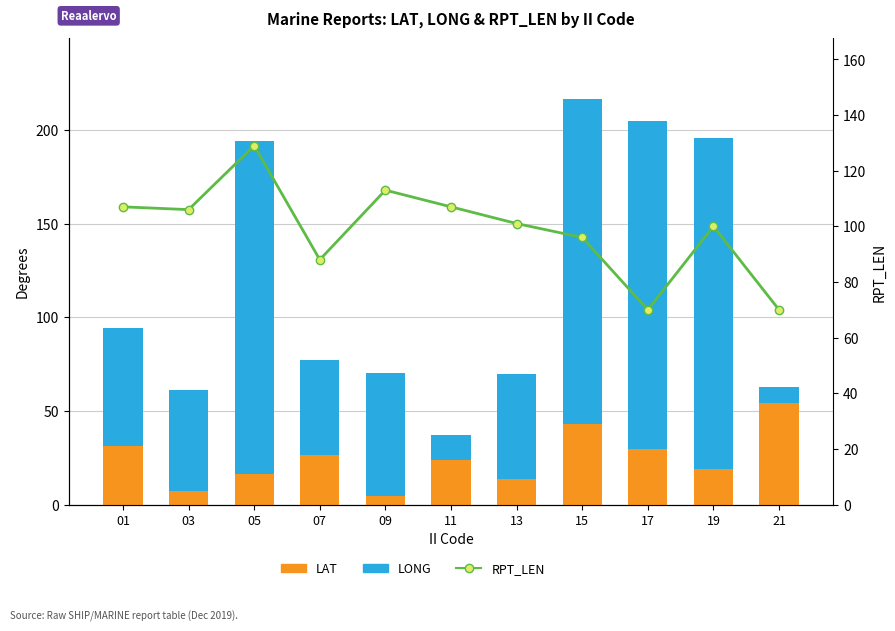

Reading left to right, transcribe all the data shown in this chart.

LAT: 01=31.1	03=7.0	05=16.1	07=26.4	09=4.7	11=23.7	13=13.4	15=43.1	17=29.9	19=18.9	21=54.0
LONG: 01=63.3	03=54.0	05=178.1	07=50.8	09=65.3	11=13.2	13=56.1	15=173.5	17=175.1	19=176.8	21=8.5
RPT_LEN: 01=107.0	03=106.0	05=129.0	07=88.0	09=113.0	11=107.0	13=101.0	15=96.0	17=70.0	19=100.0	21=70.0